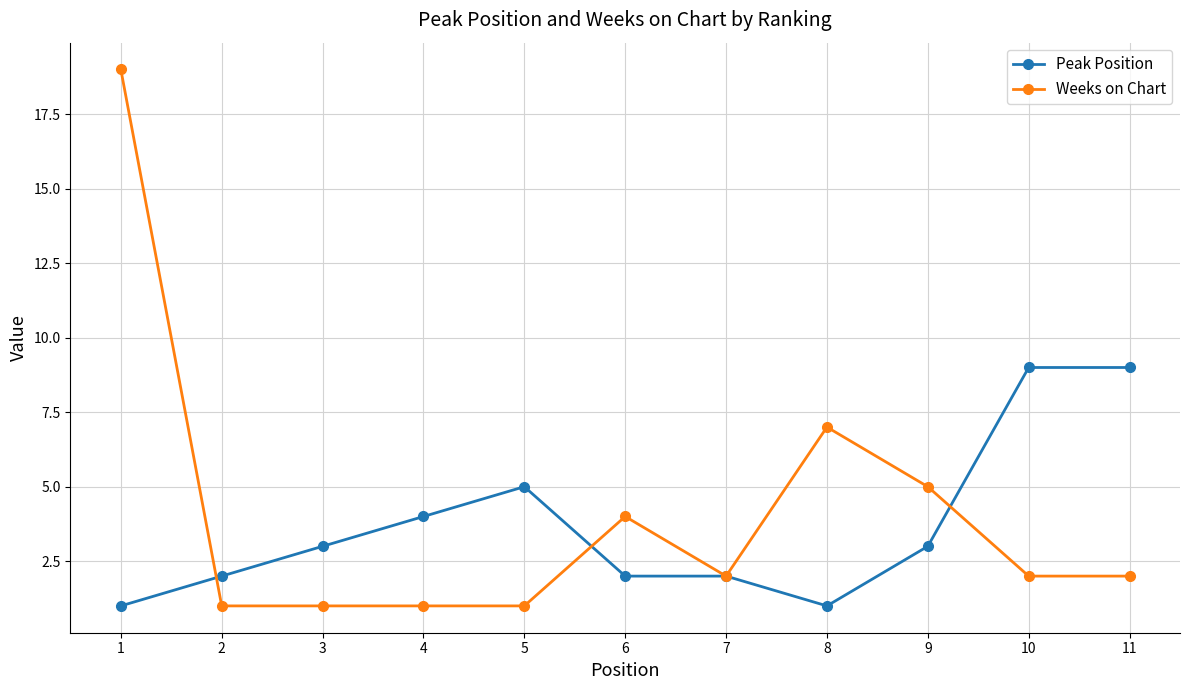

Which series changed the most between 7 and 9?

Weeks on Chart